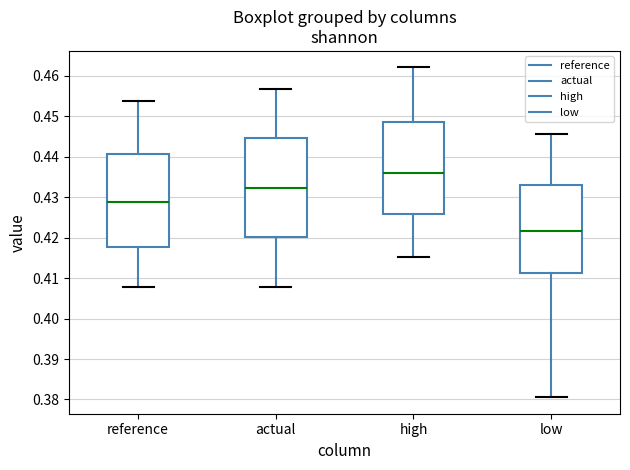

Where does the median line of the box for reference sit on the y-axis? The values are not printed on the chart, so give them approximately, as read against the axis.

0.429